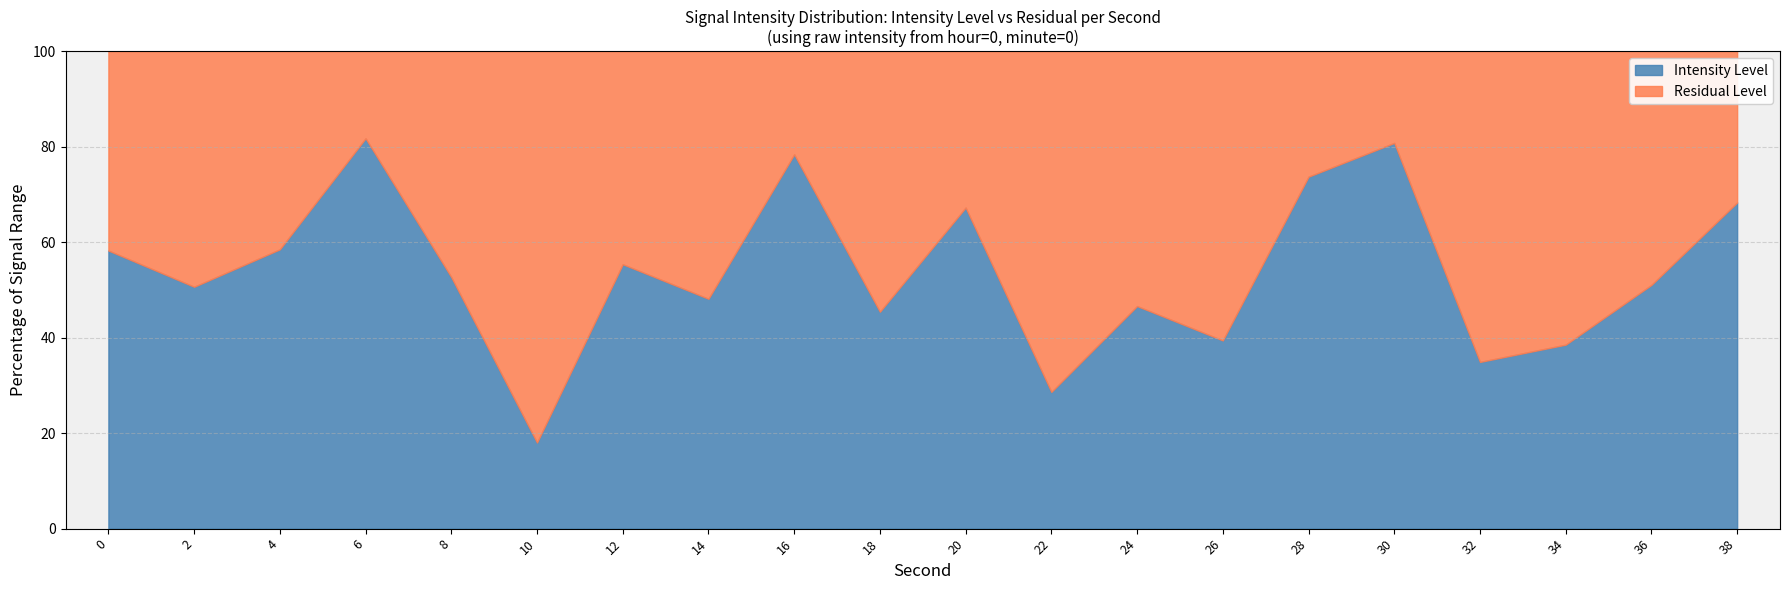

The Intensity Level series shows 58.5 at 4. True or false?

True